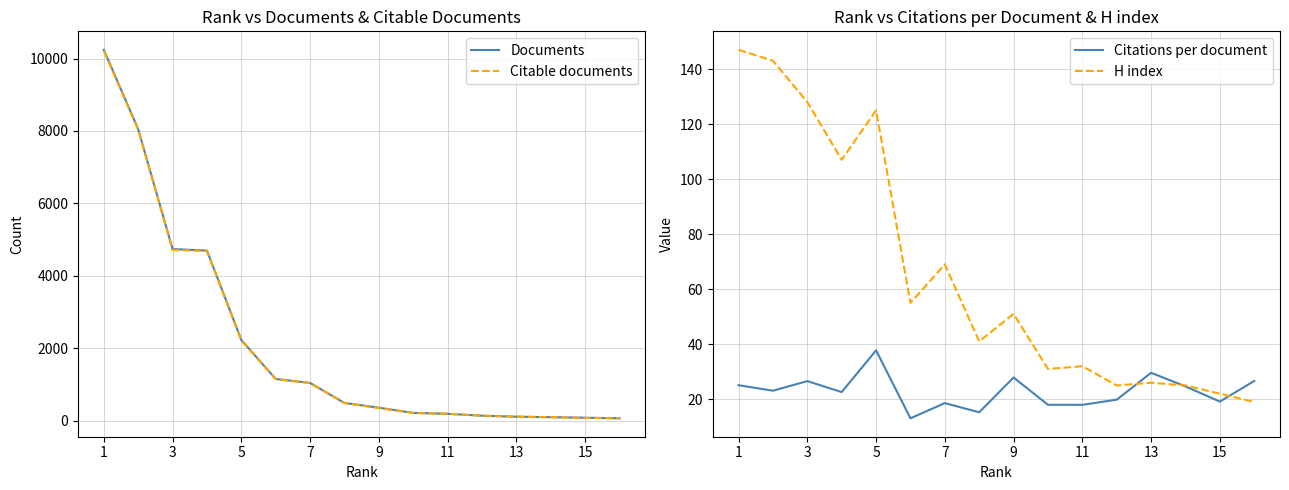

Which series has the widest spread of values?

Documents